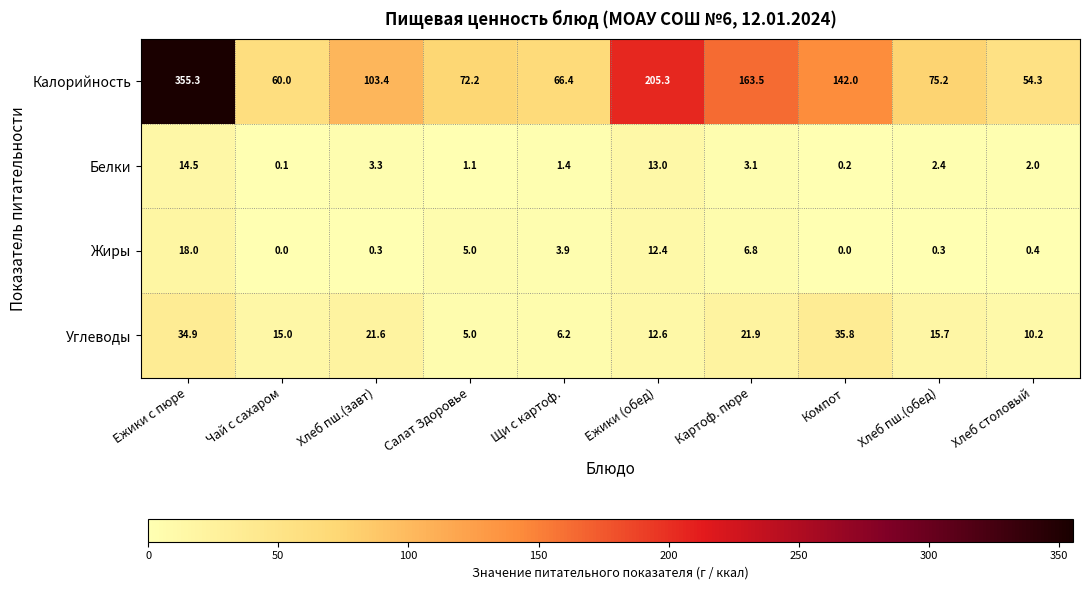

At which label does Калорийность reach its peak?

Ежики с пюре